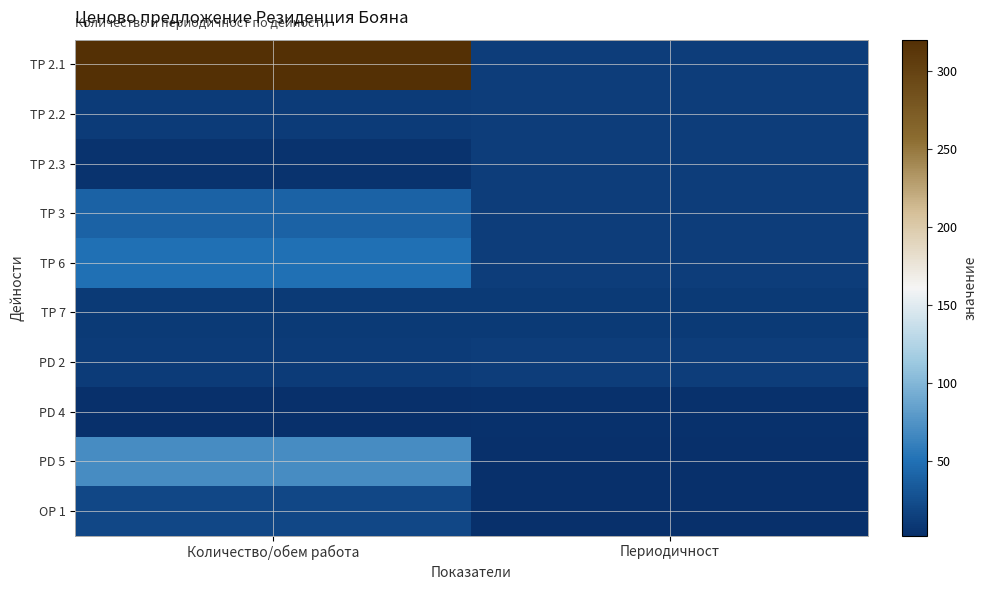

Reading right to left, transcribe all the data shown in this chart.

TP 2.1: Периодичност=12	Количество/обем работа=320
TP 2.2: Периодичност=12	Количество/обем работа=11
TP 2.3: Периодичност=12	Количество/обем работа=5
TP 3: Периодичност=12	Количество/обем работа=40
TP 6: Периодичност=12	Количество/обем работа=50
TP 7: Периодичност=10	Количество/обем работа=10
PD 2: Периодичност=12	Количество/обем работа=11
PD 4: Периодичност=4	Количество/обем работа=2
PD 5: Периодичност=2	Количество/обем работа=70
OP 1: Периодичност=2	Количество/обем работа=20